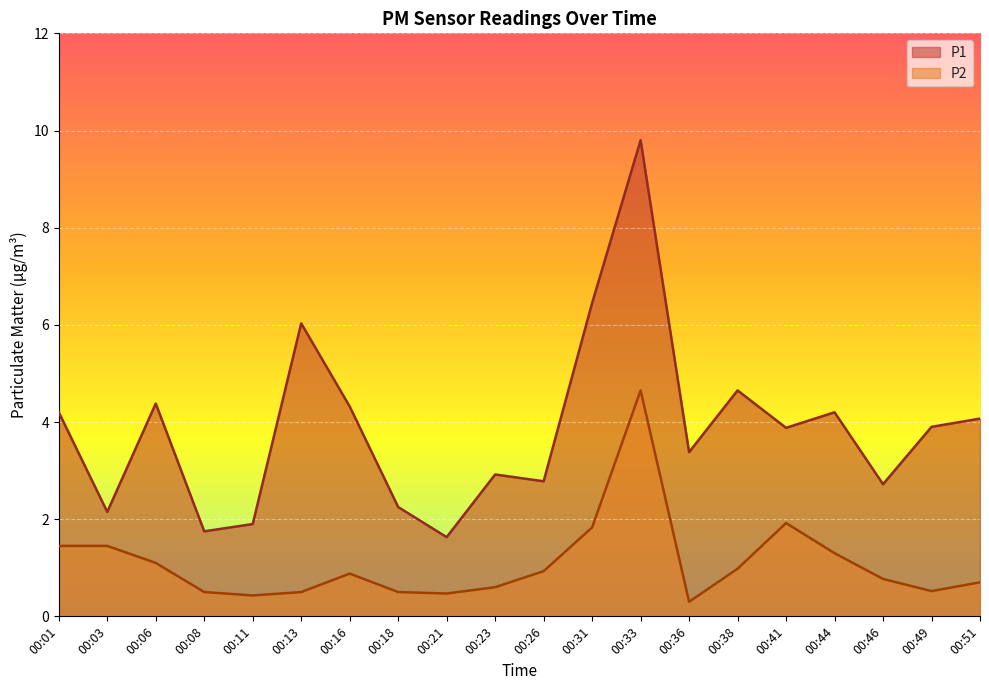

What are all the series names shown in the legend?

P1, P2